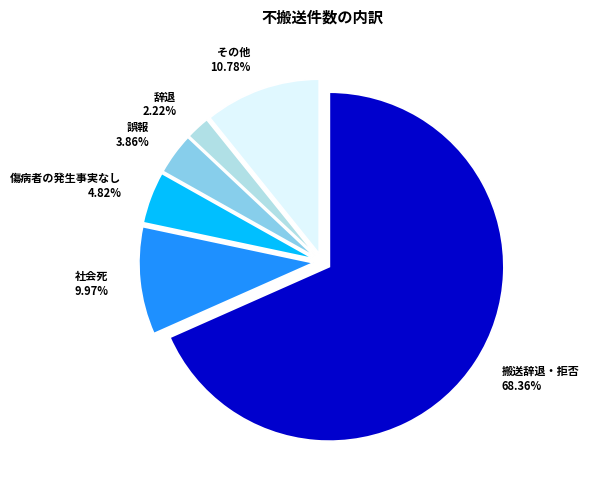

What is the largest slice in the pie chart?

搬送辞退・拒否